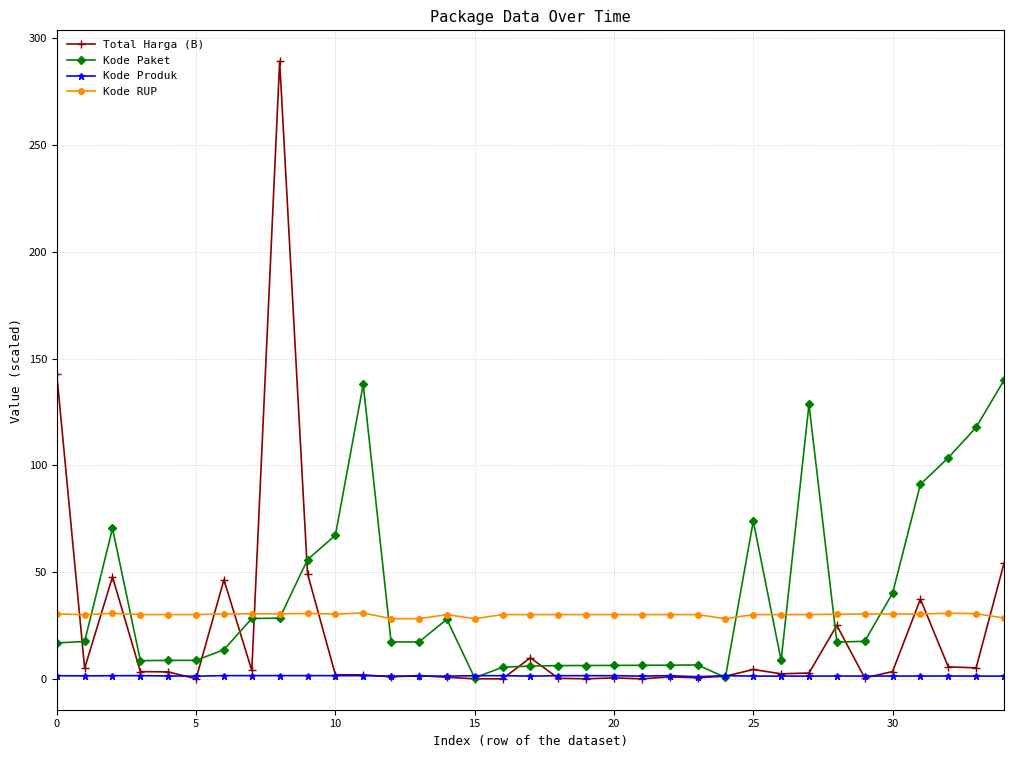

True or false: Kode Produk has more than 2 interior local peaks.

True